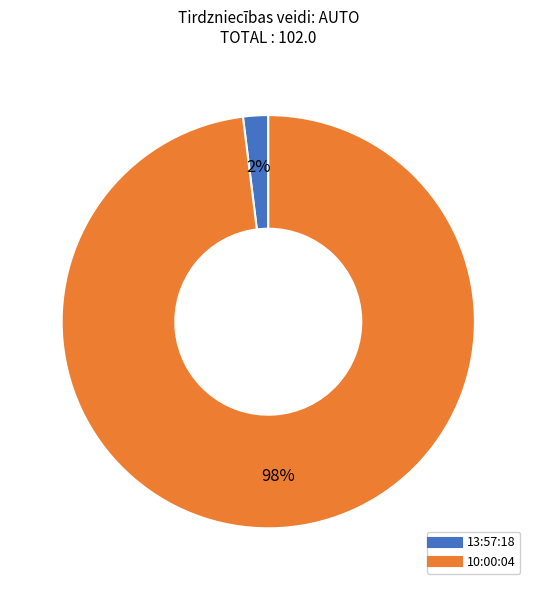

Does 10:00:04 account for over 50% of the chart?

Yes